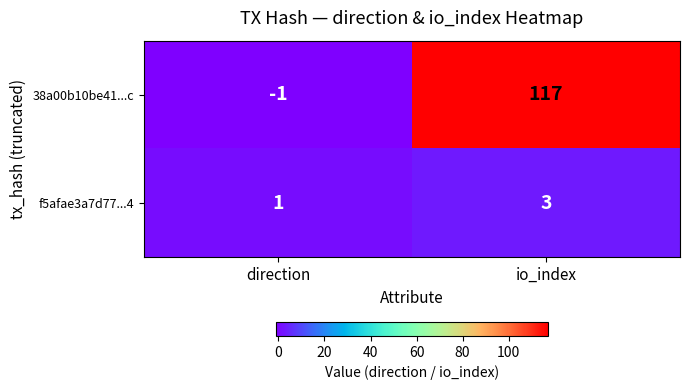

Reading left to right, extract all data points from this chart.

38a00b10be41...c: direction=-1	io_index=117
f5afae3a7d77...4: direction=1	io_index=3